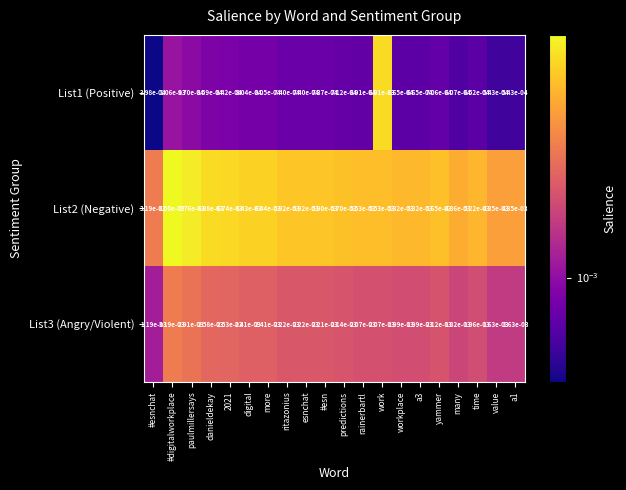

Which label corresponds to the largest value in the chart?

#digitalworkplace